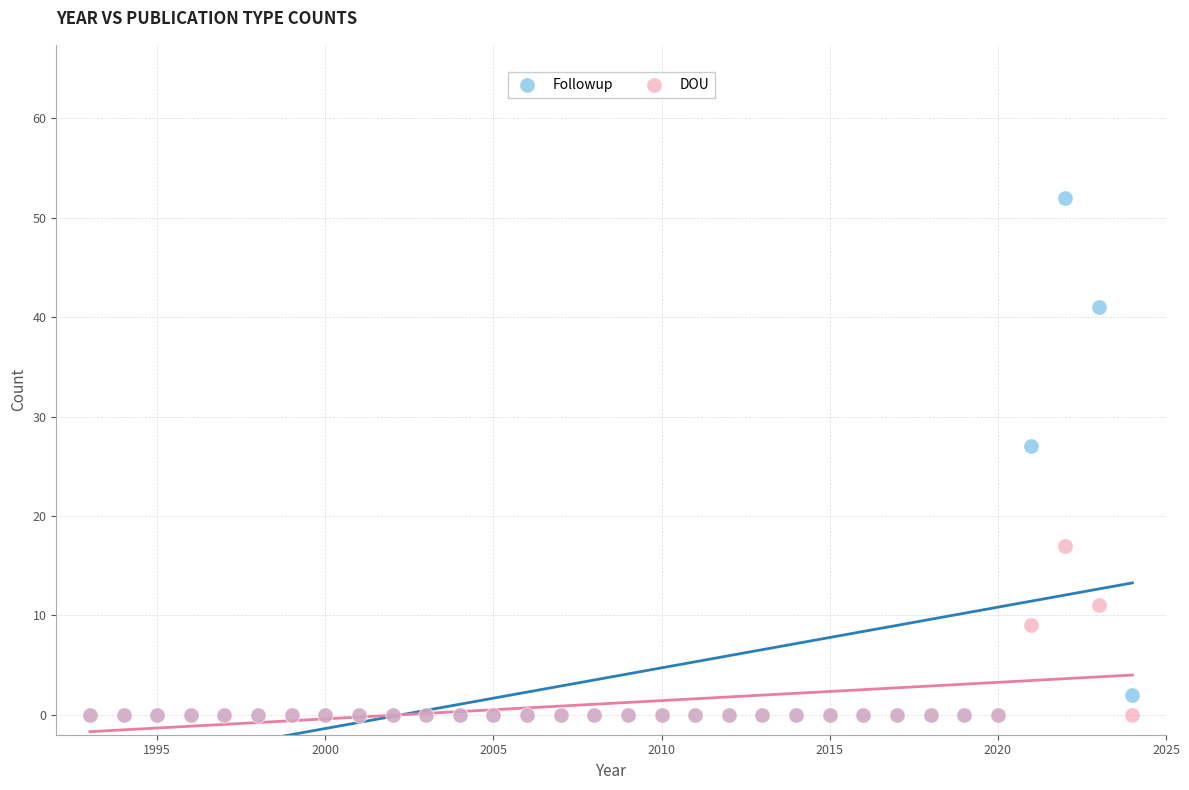

In the Followup series, what Y value is closest to 26?

27